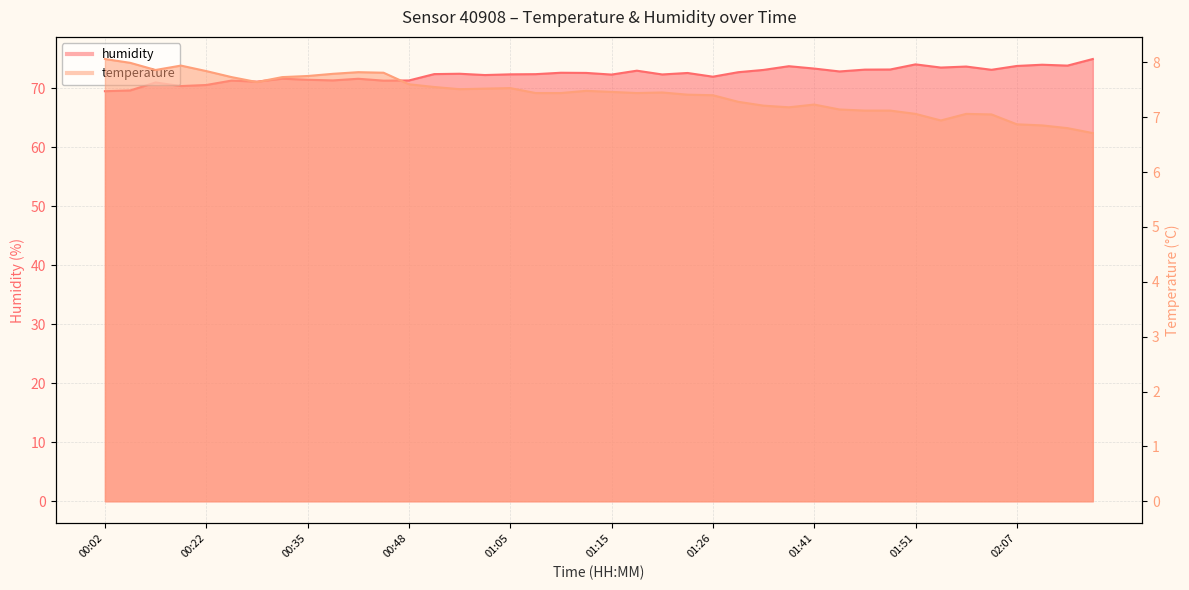

Rank the series by their average value, from lowest to highest.

temperature, humidity